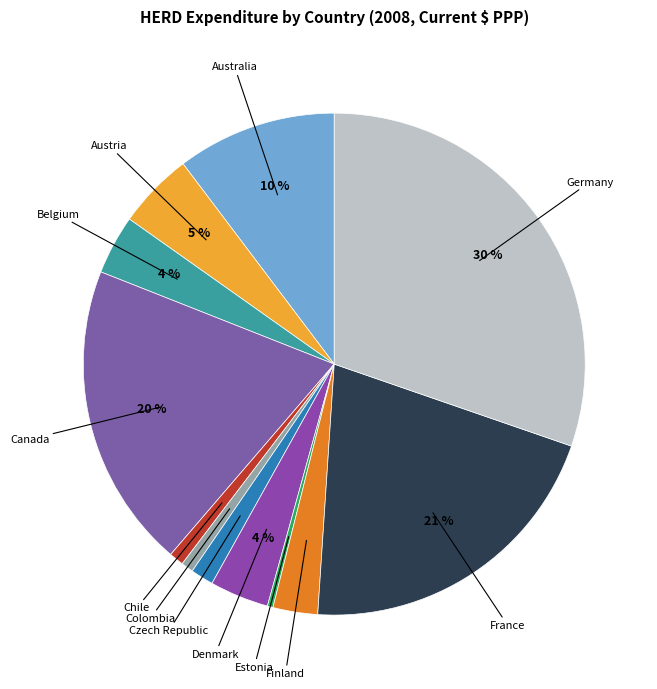

To the nearest percent, what is the combined percentage of Finland and Germany?

33%